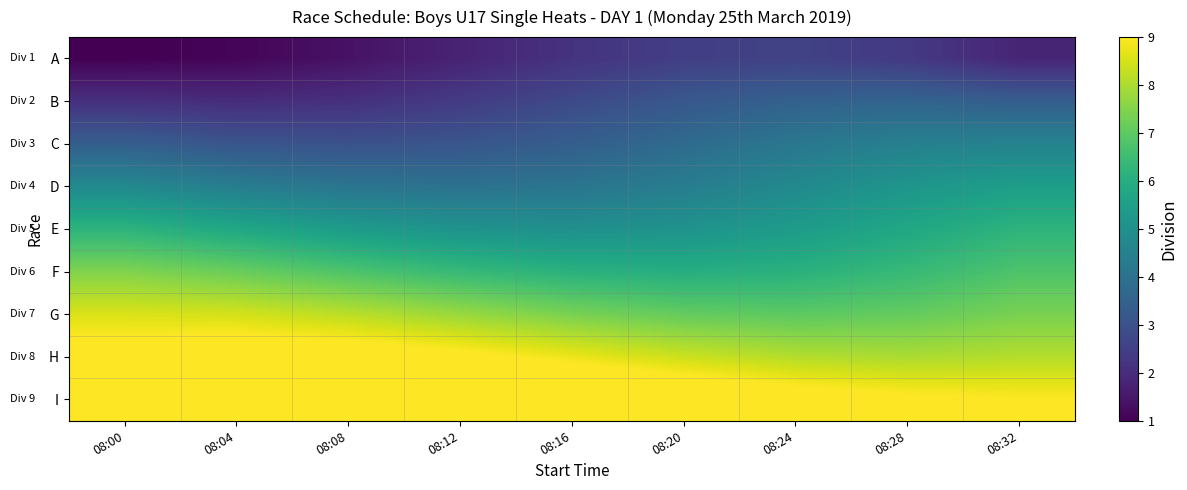

Reading left to right, list all the values displayed in this chart.

A: 08:00=1.0	08:04=1.1	08:08=1.4	08:12=1.8	08:16=2.2	08:20=2.5	08:24=2.6	08:28=2.3	08:32=1.8
B: 08:00=2.1	08:04=2.0	08:08=2.1	08:12=2.4	08:16=2.8	08:20=3.2	08:24=3.5	08:28=3.6	08:32=3.3
C: 08:00=3.4	08:04=3.1	08:08=3.0	08:12=3.1	08:16=3.4	08:20=3.8	08:24=4.2	08:28=4.5	08:32=4.6
D: 08:00=4.8	08:04=4.4	08:08=4.1	08:12=4.0	08:16=4.1	08:20=4.4	08:24=4.8	08:28=5.2	08:32=5.5
E: 08:00=6.2	08:04=5.8	08:08=5.4	08:12=5.1	08:16=5.0	08:20=5.1	08:24=5.4	08:28=5.8	08:32=6.2
F: 08:00=7.5	08:04=7.2	08:08=6.8	08:12=6.4	08:16=6.1	08:20=6.0	08:24=6.1	08:28=6.4	08:32=6.8
G: 08:00=8.6	08:04=8.5	08:08=8.2	08:12=7.8	08:16=7.4	08:20=7.1	08:24=7.0	08:28=7.1	08:32=7.4
H: 08:00=9.3	08:04=9.6	08:08=9.5	08:12=9.2	08:16=8.8	08:20=8.4	08:24=8.1	08:28=8.0	08:32=8.1
I: 08:00=9.8	08:04=10.3	08:08=10.6	08:12=10.5	08:16=10.2	08:20=9.8	08:24=9.4	08:28=9.1	08:32=9.0